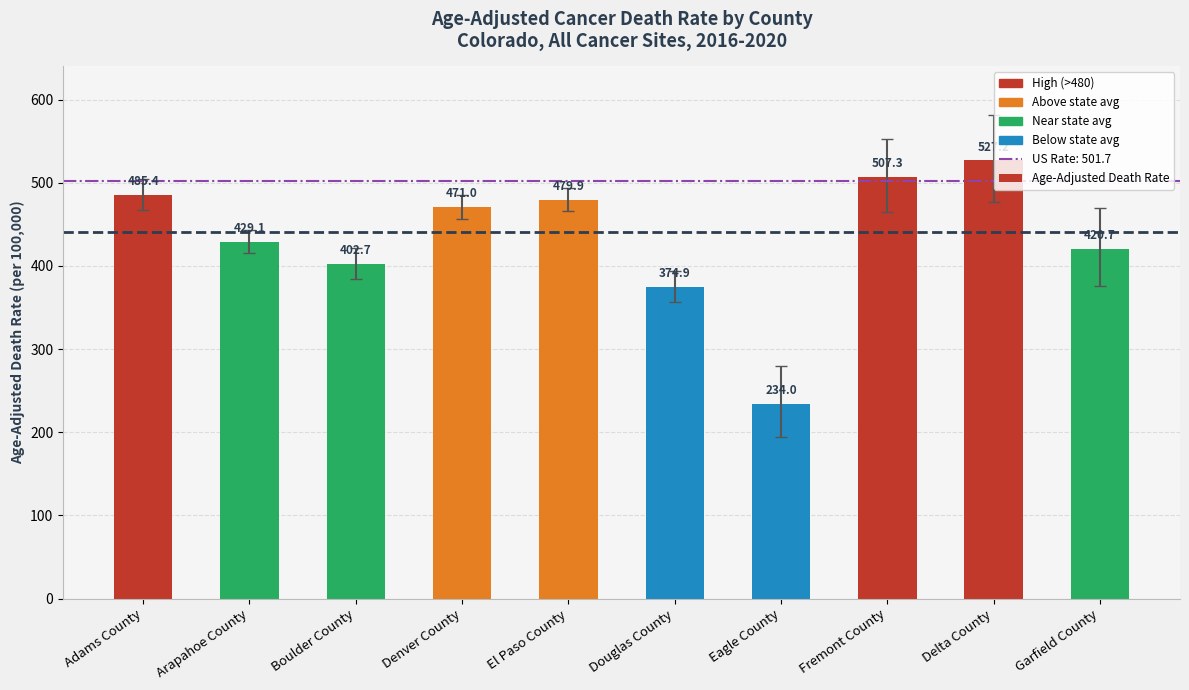

Are the bars horizontal?

No